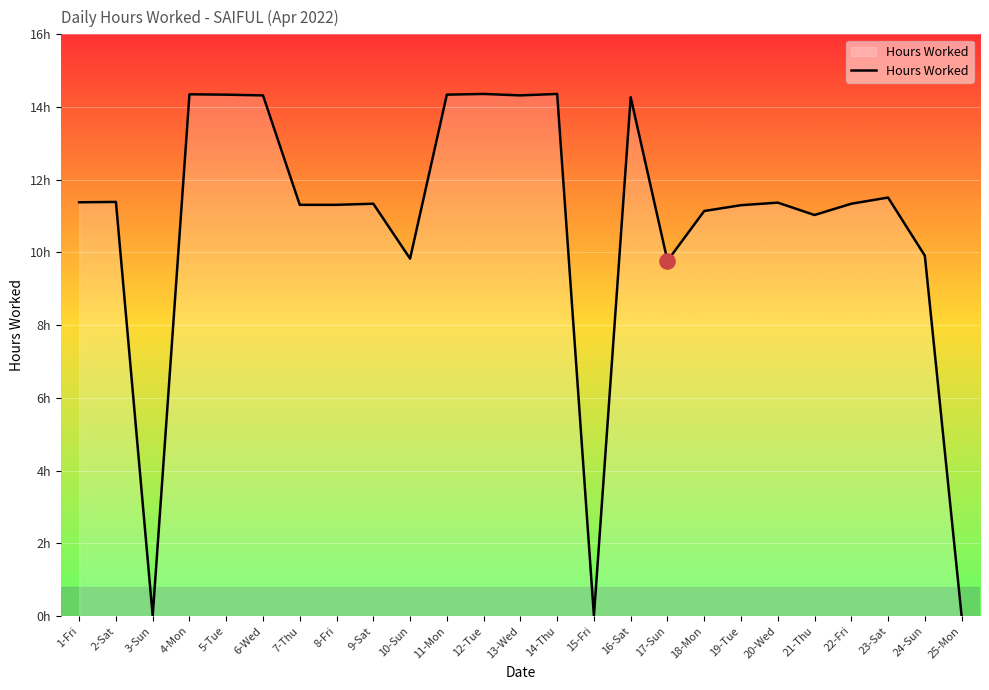

What is the change in value from 9-Sat to 17-Sun?

-1.6